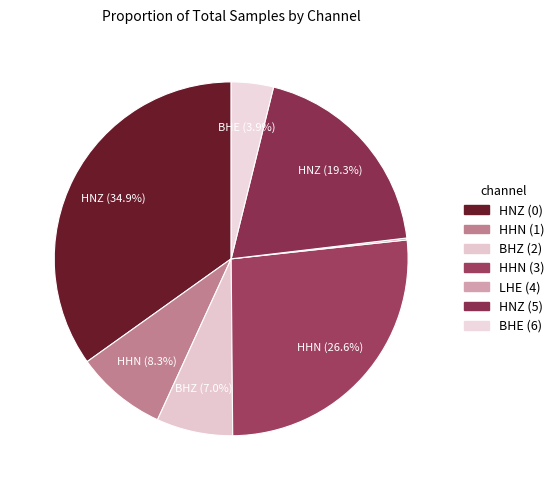

True or false: HHN (3) accounts for 37% of the total.

False